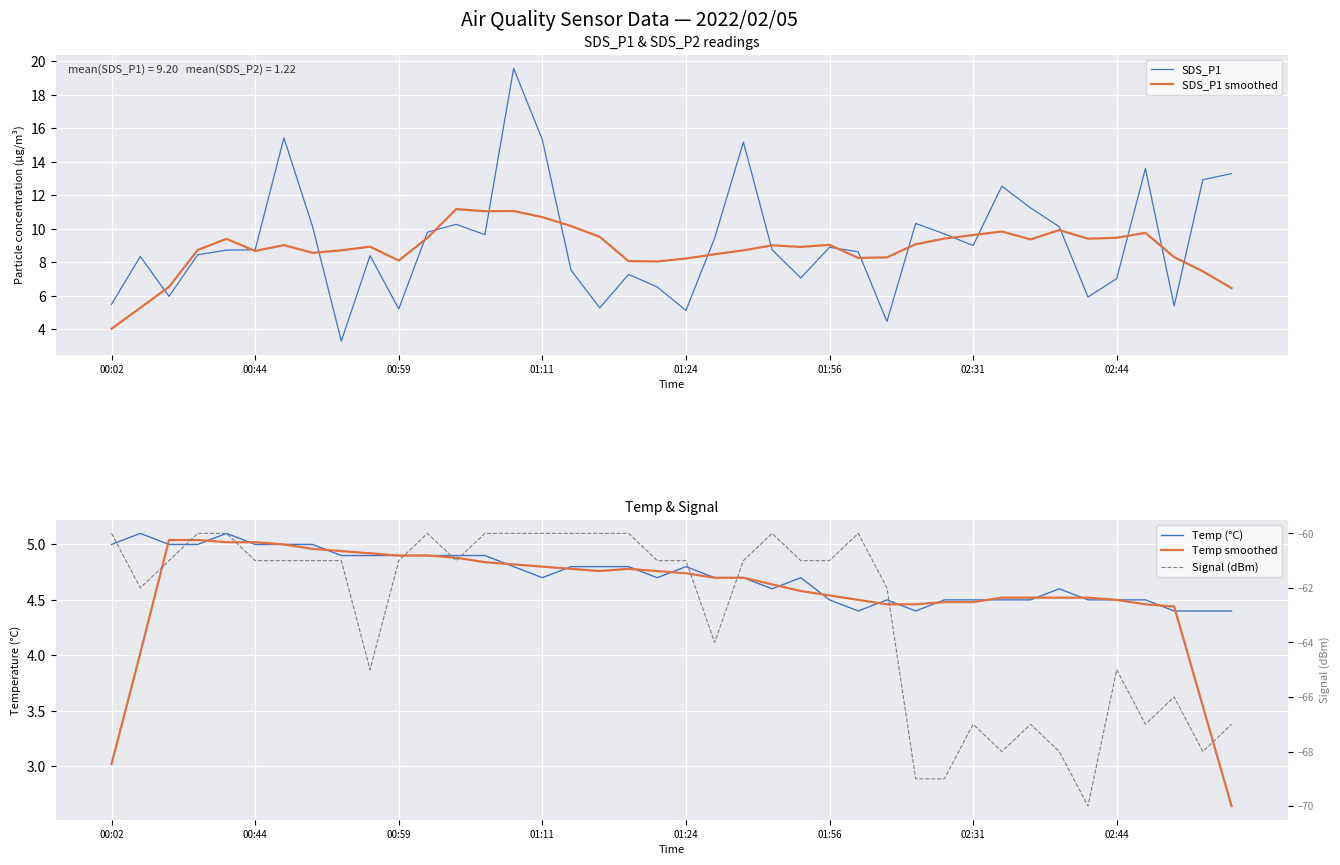

How many data points in Temp smoothed are above 4?

37